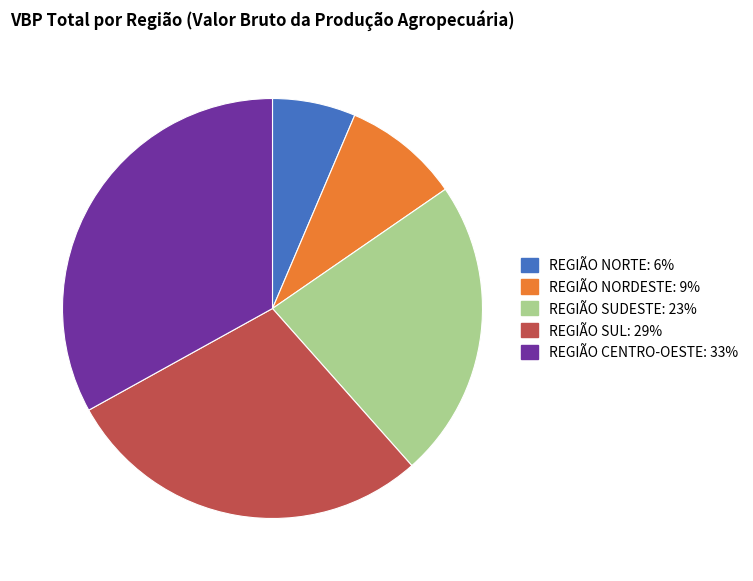

Does REGIÃO NORTE represent more than half of the total?

No